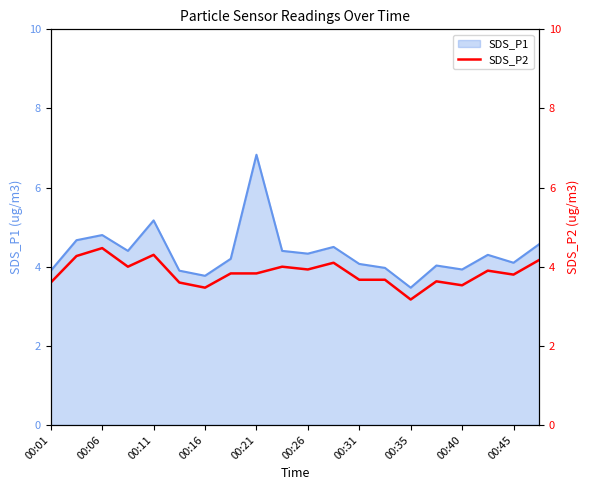

What is the minimum value shown in the chart?

3.2